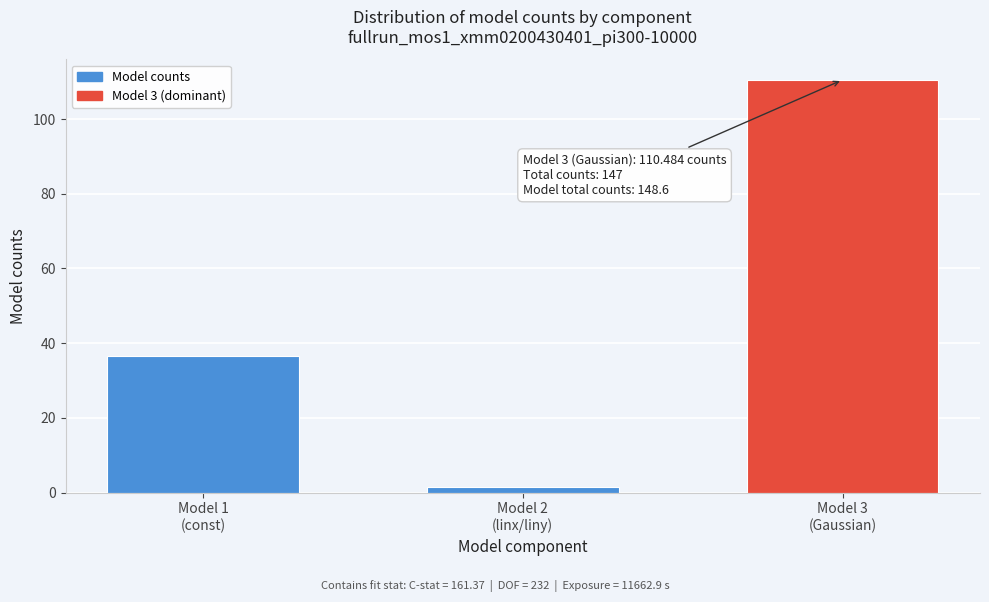

Reading right to left, list all the values displayed in this chart.

110.5	1.6	36.5